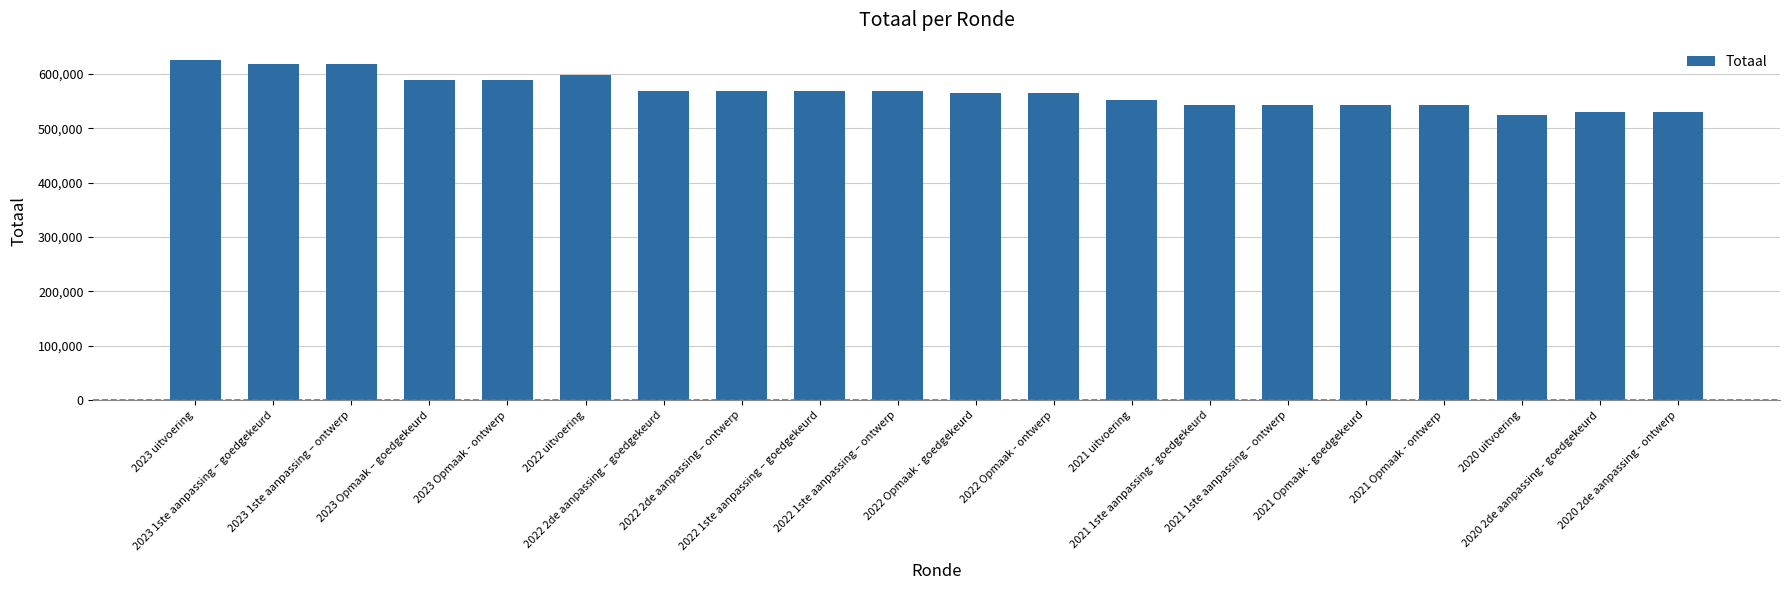

What is the difference between the maximum and minimum values?

100898